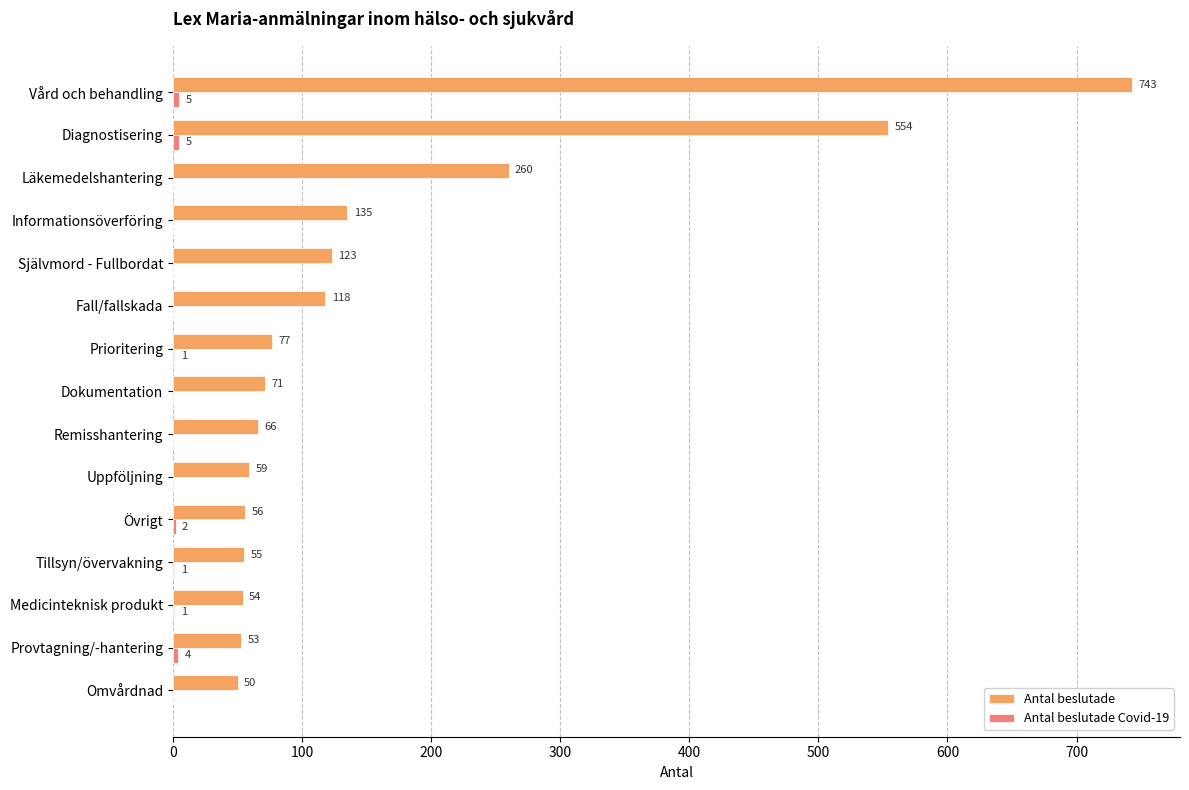

At which label is Antal beslutade closest to 396?

Läkemedelshantering